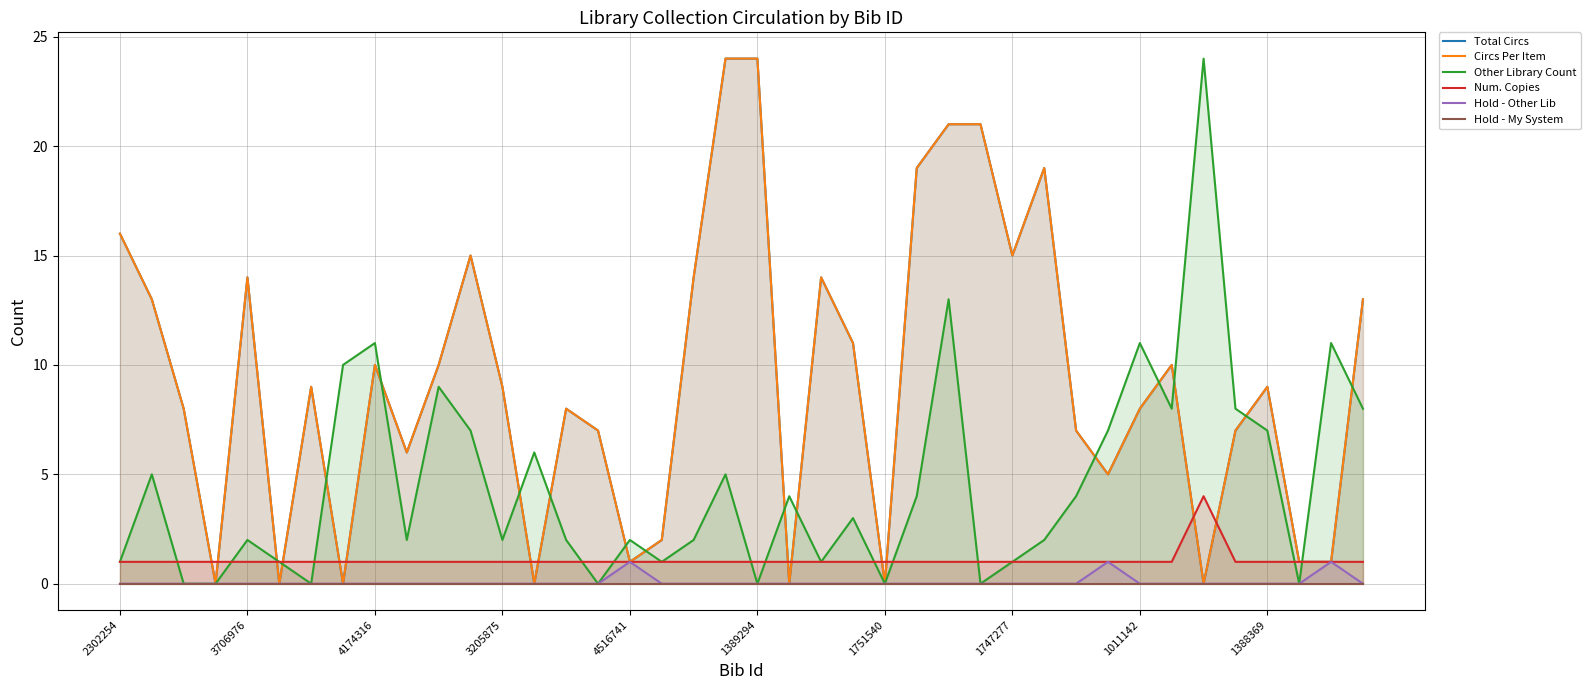

True or false: Hold - My System and Other Library Count intersect in this chart.

False